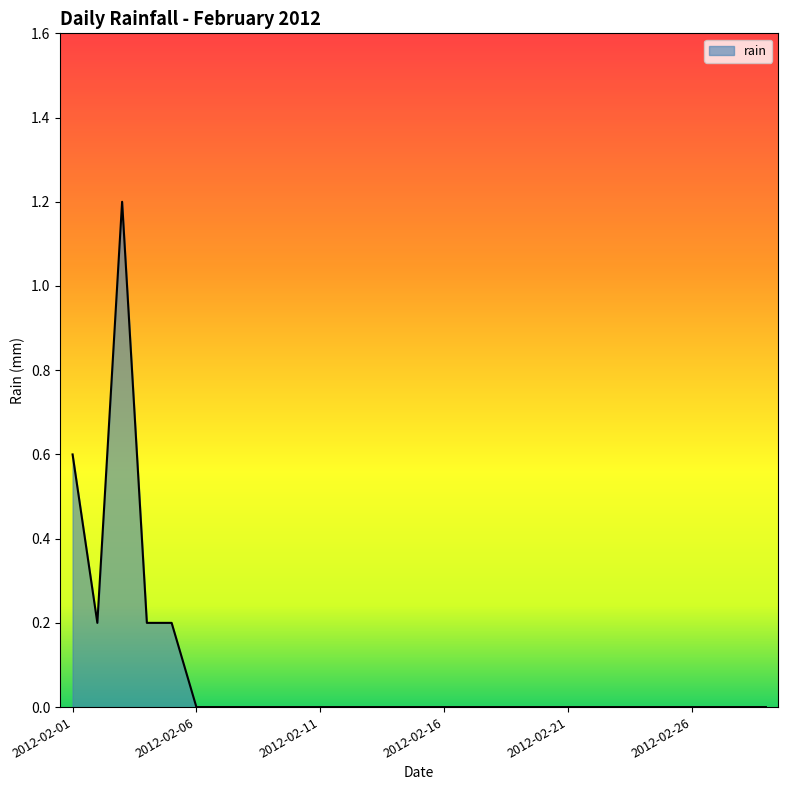

What is the greatest value displayed?

1.2